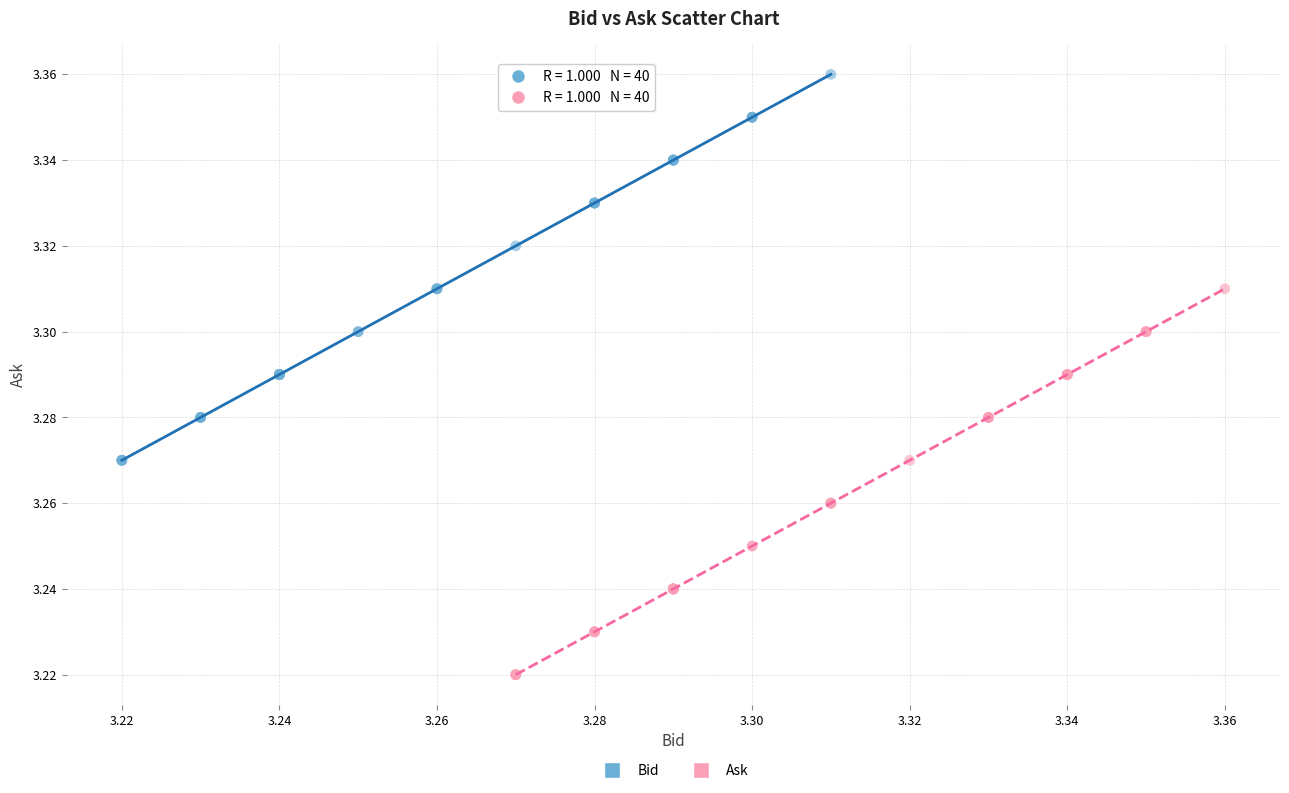

Which series contains the highest Y value?

Bid